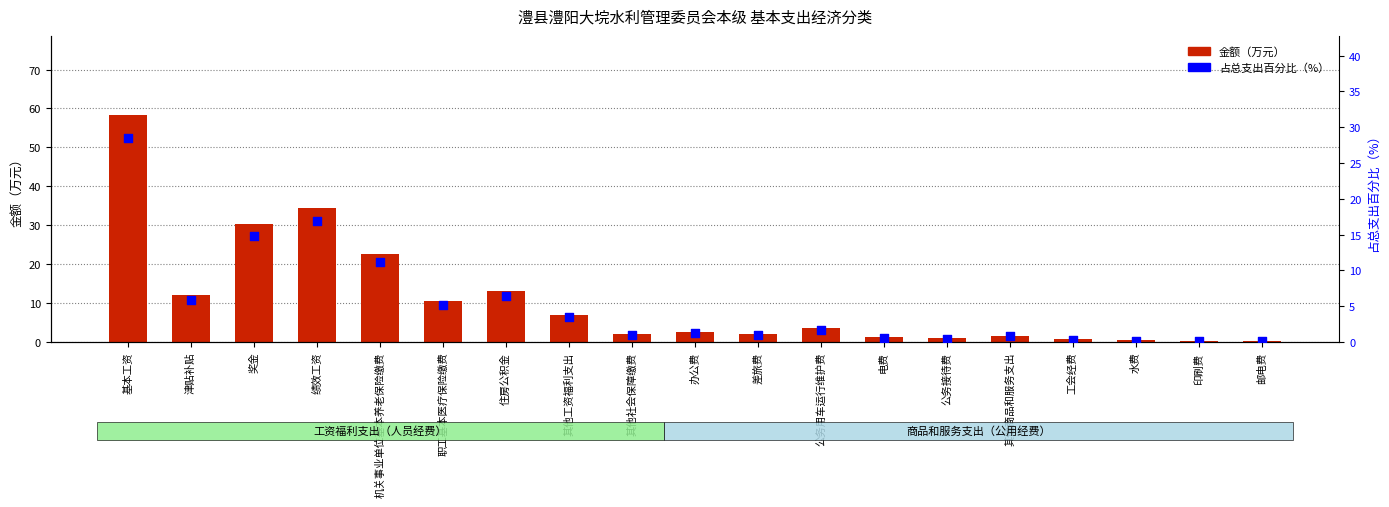

Which series has the largest total across all categories?

金额（万元）